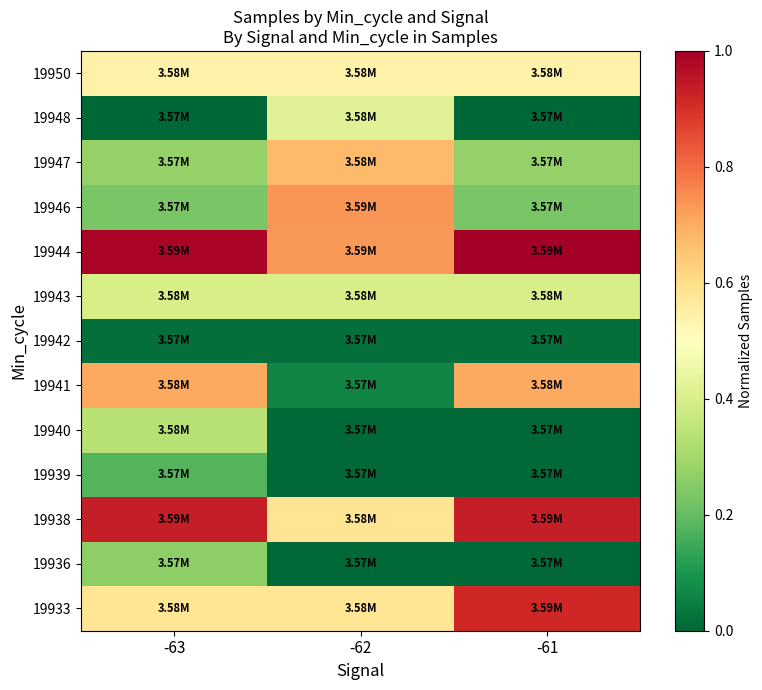

What is the total value across all series at -61?

5.0